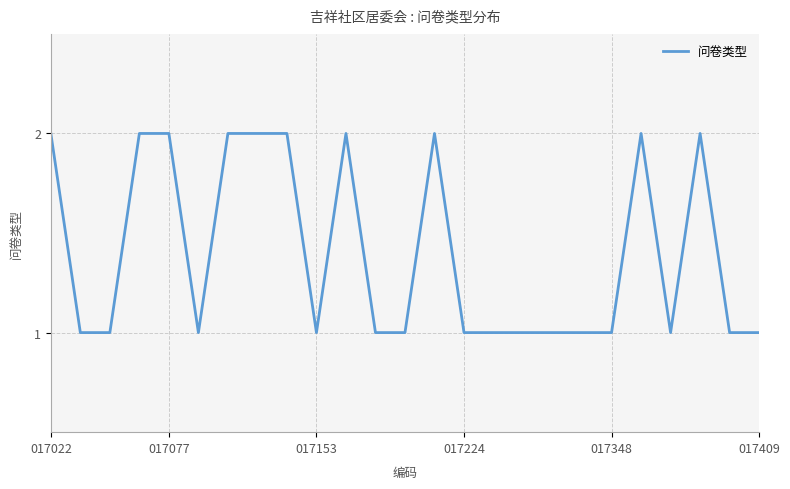

True or false: the data shows 0 at 017409.

False